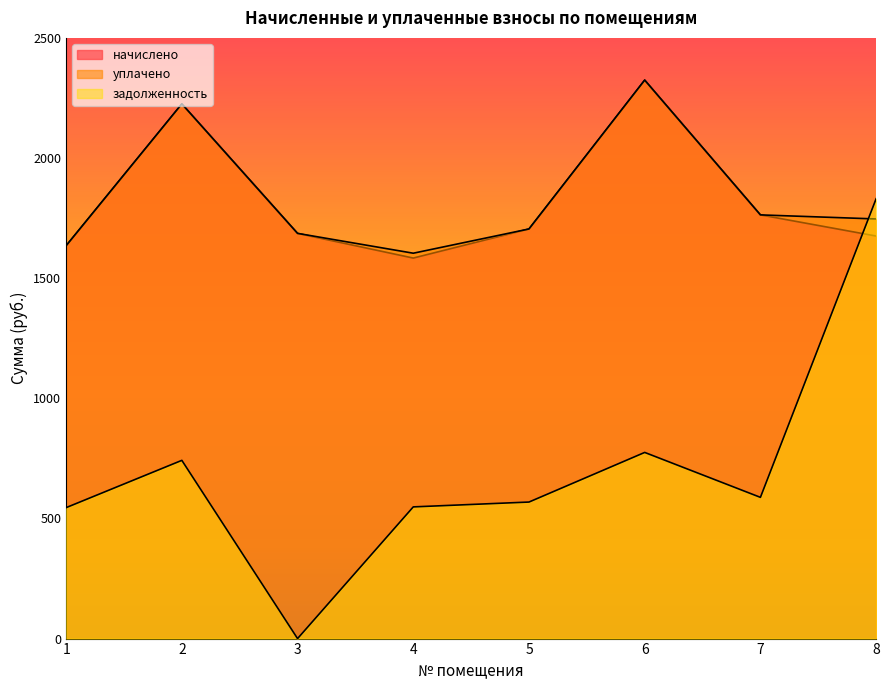

Where is the first local minimum for начислено?

4